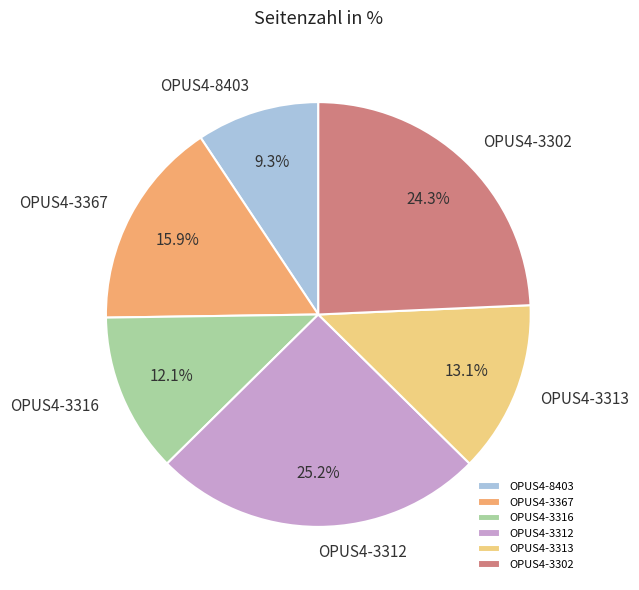

Rank the categories by value from lowest to highest.

OPUS4-8403, OPUS4-3316, OPUS4-3313, OPUS4-3367, OPUS4-3302, OPUS4-3312